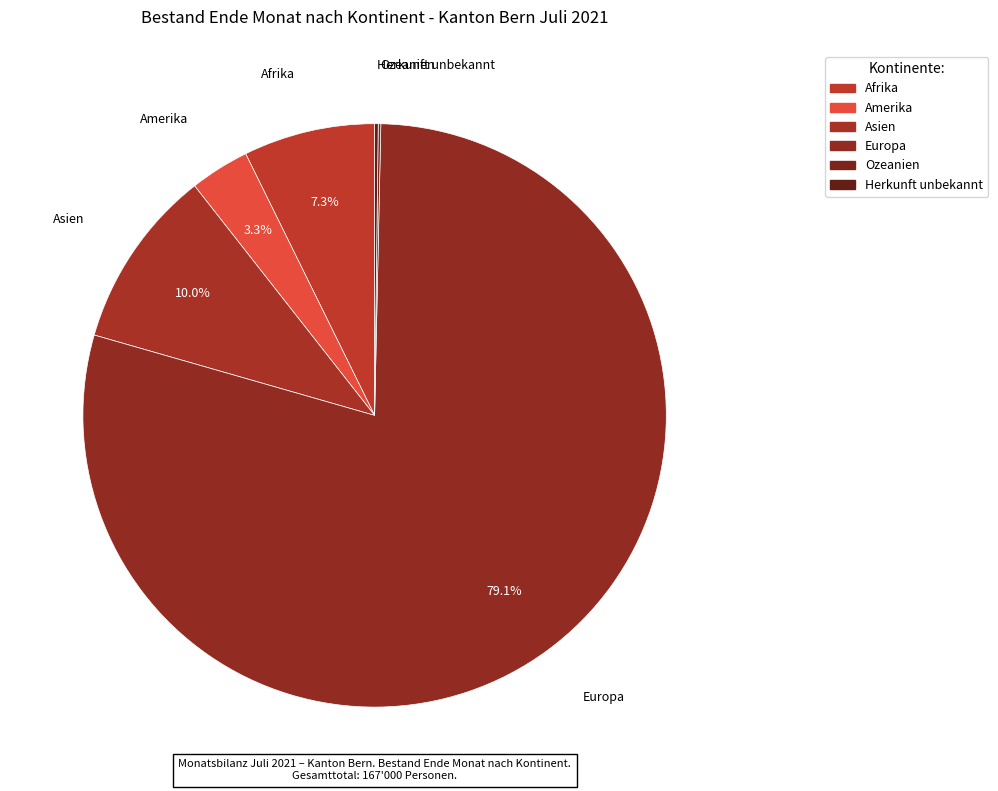

Between Afrika and Asien, which is larger?

Asien